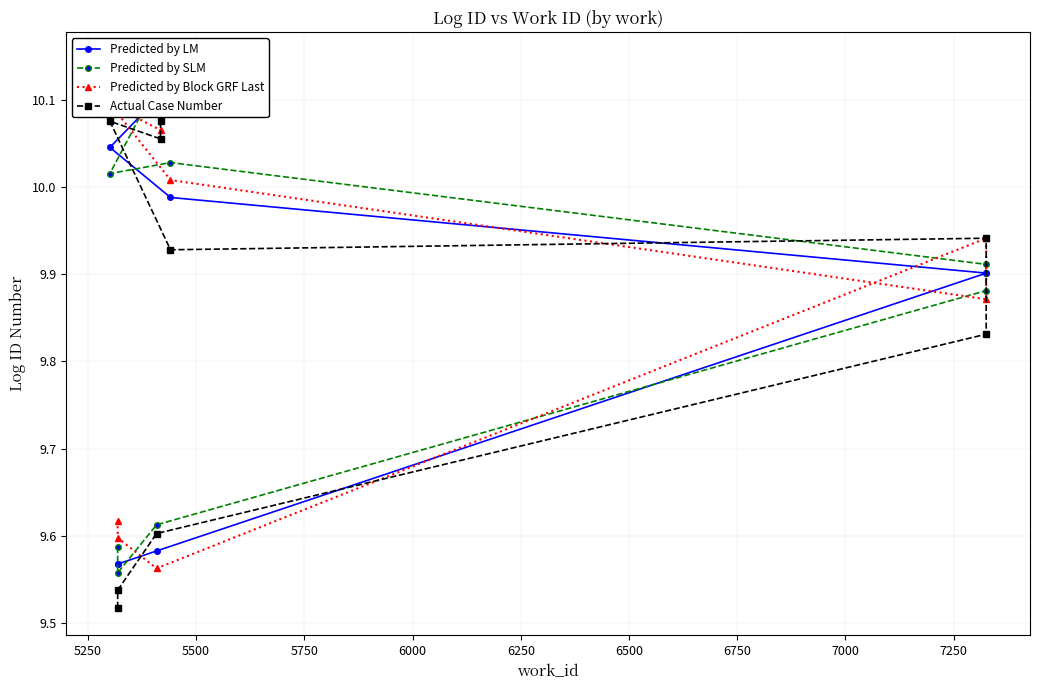

True or false: Predicted by Block GRF Last has a value of 6.0 at 6500.

False